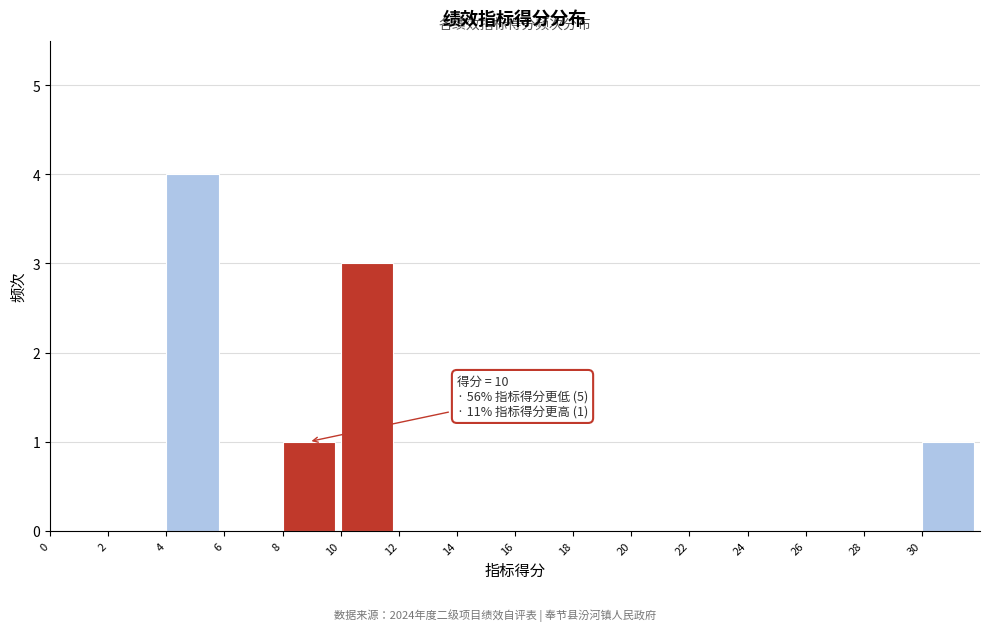

Which range on the x-axis has the tallest bar?

4 to 6